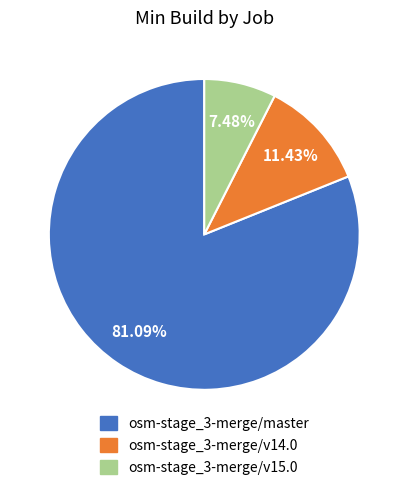

The osm-stage_3-merge/master slice represents 81% of the pie. True or false?

True